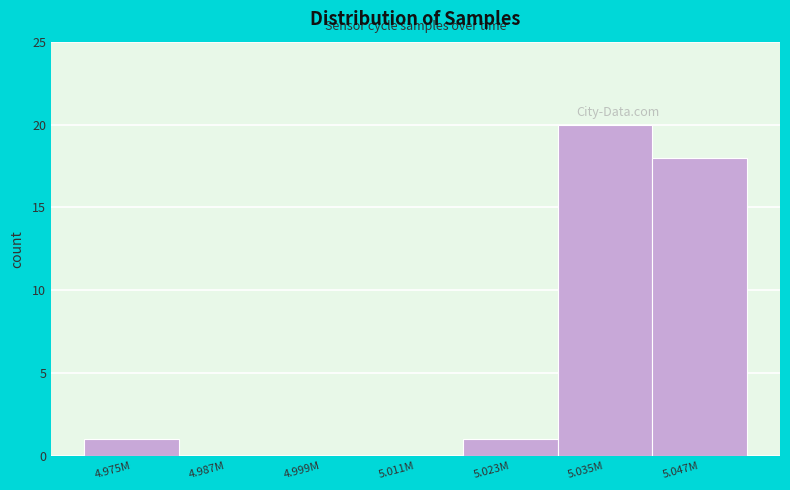

Reading left to right, what are all the values shown in this chart?

4.975M=1	4.987M=0	4.999M=0	5.011M=0	5.023M=1	5.035M=20	5.047M=18